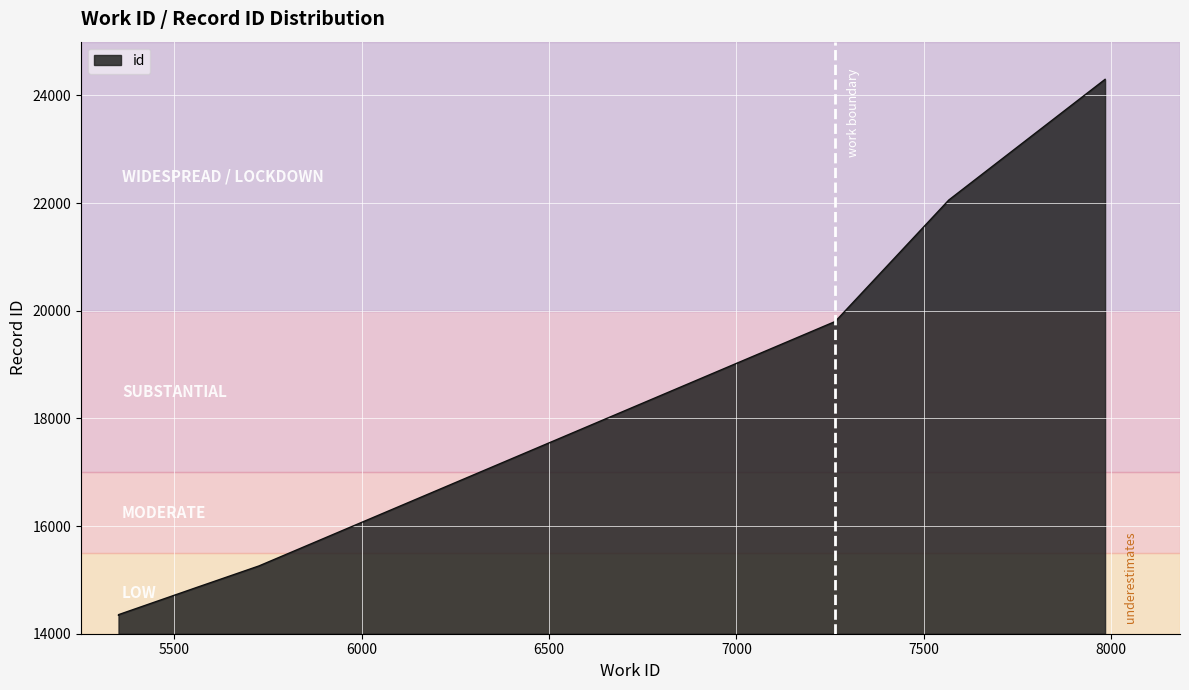

What is the ratio of the value at 5563 to the value at 5351?

1.0